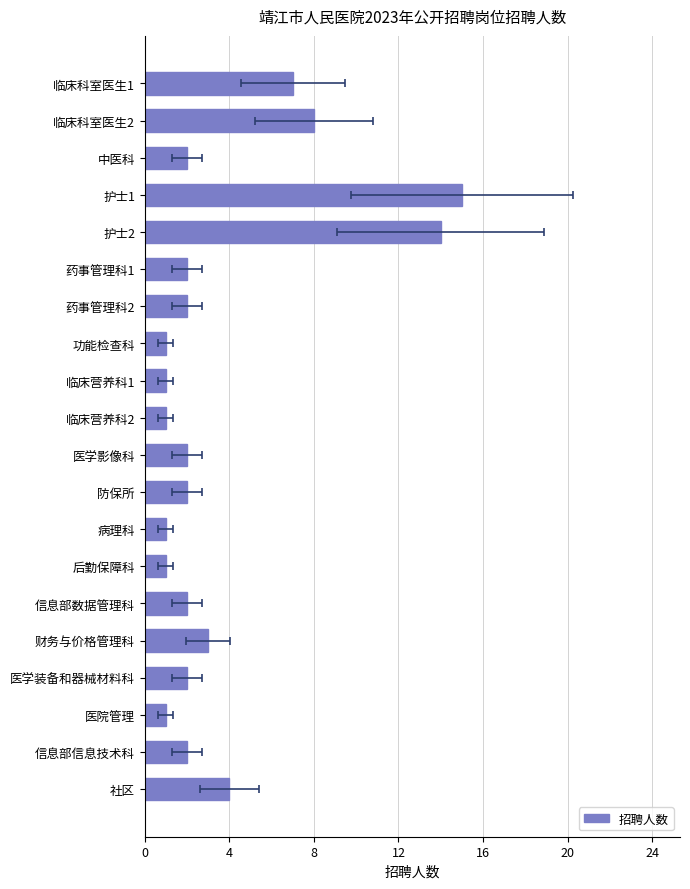

What is the minimum value shown in the chart?

1